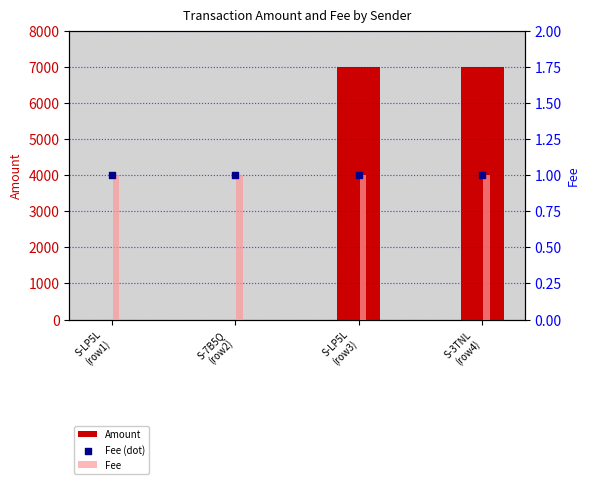

Which series has the widest spread of Y values?

Amount